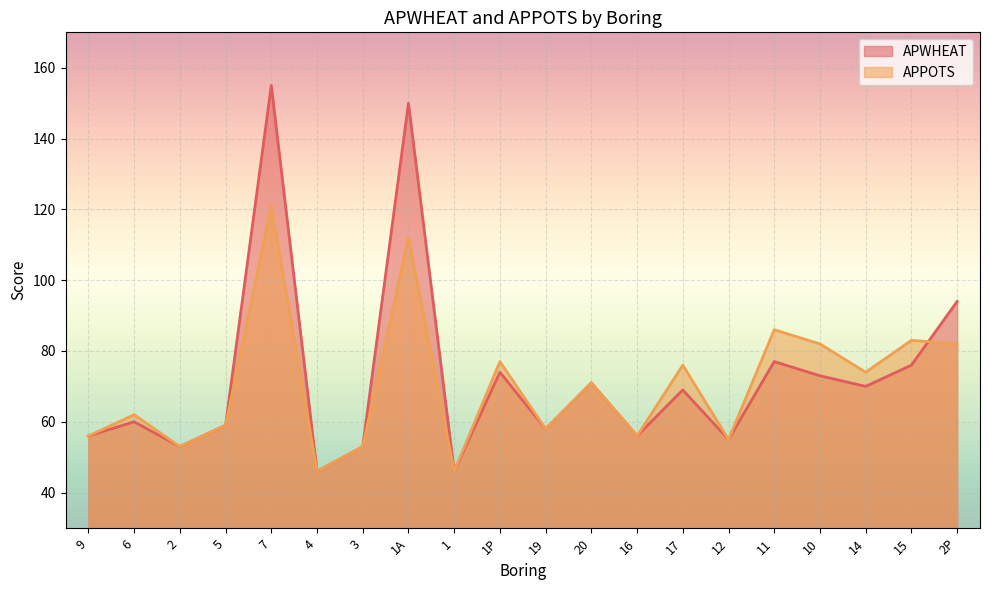

Does the chart display data point markers on the line(s)?

No